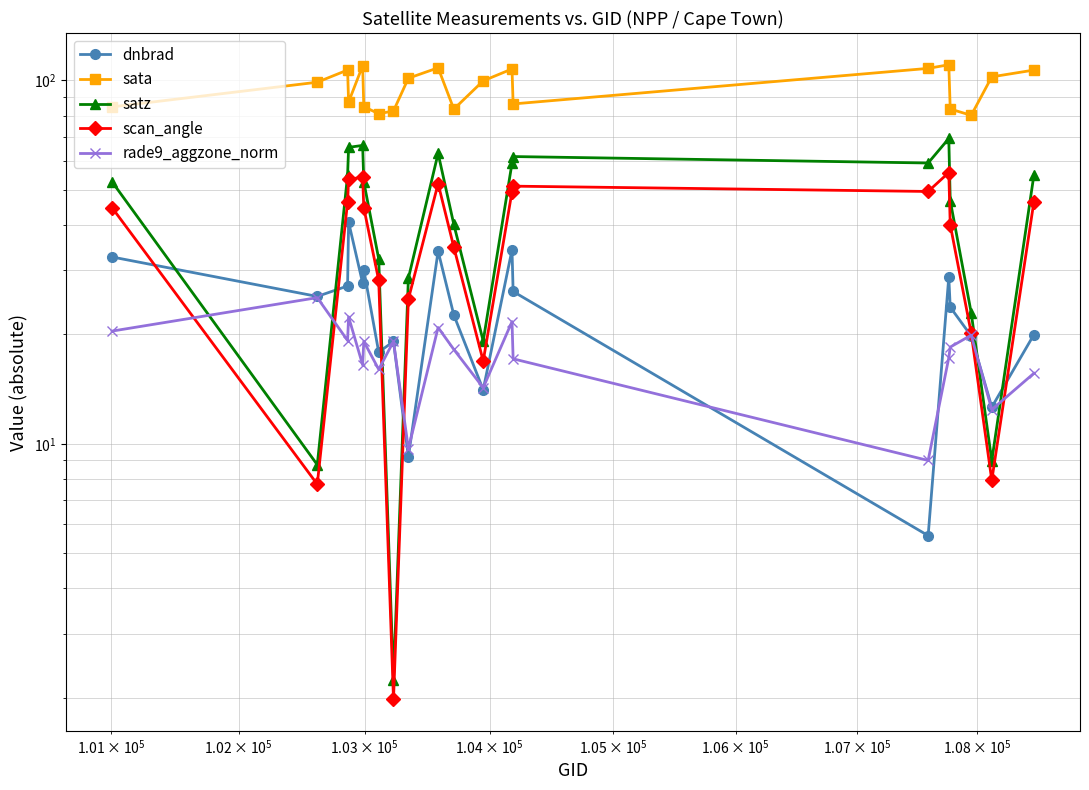

How many interior local peaks does the rade9_aggzone_norm series have?

7